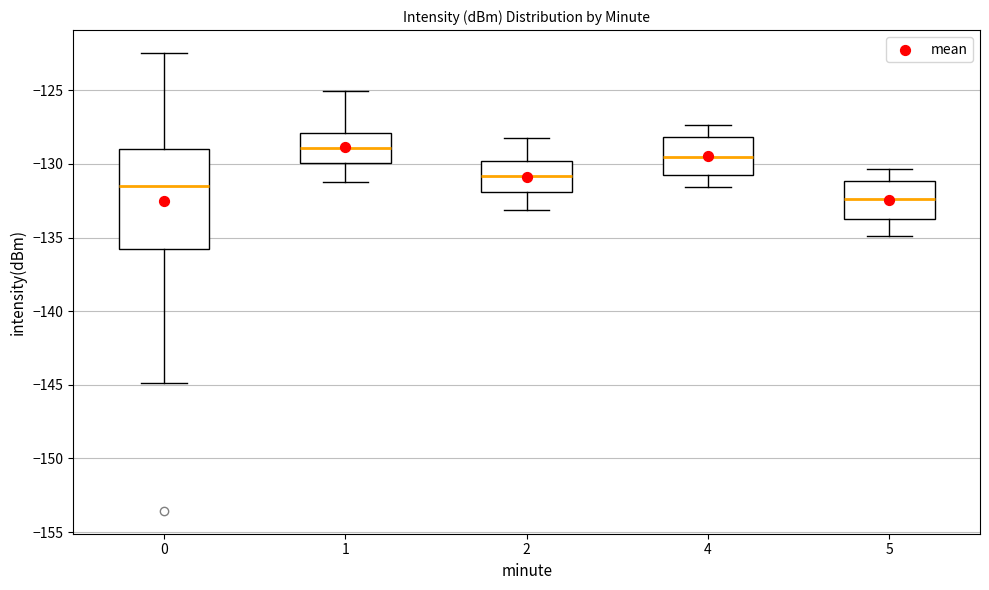

Which box is the tallest, from its lower edge to its upper edge?

0